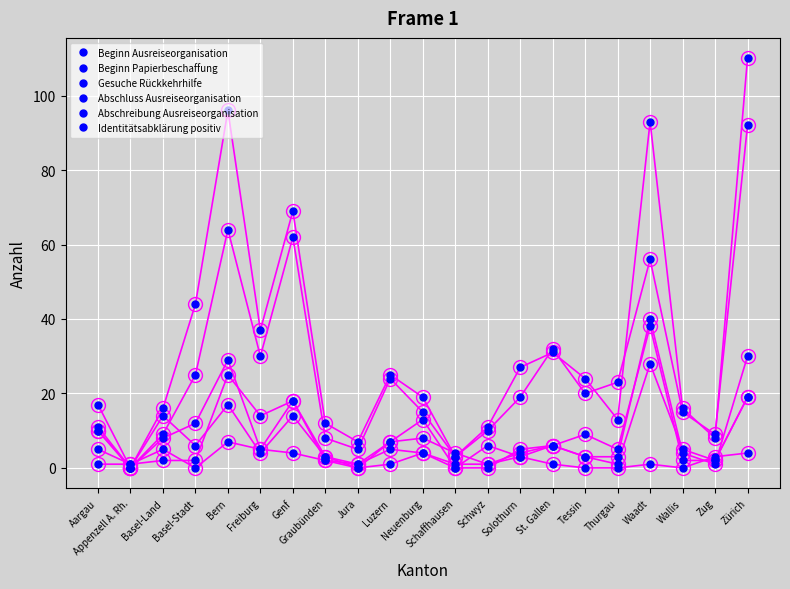

How many data points in Beginn Papierbeschaffung are less than 4?

10